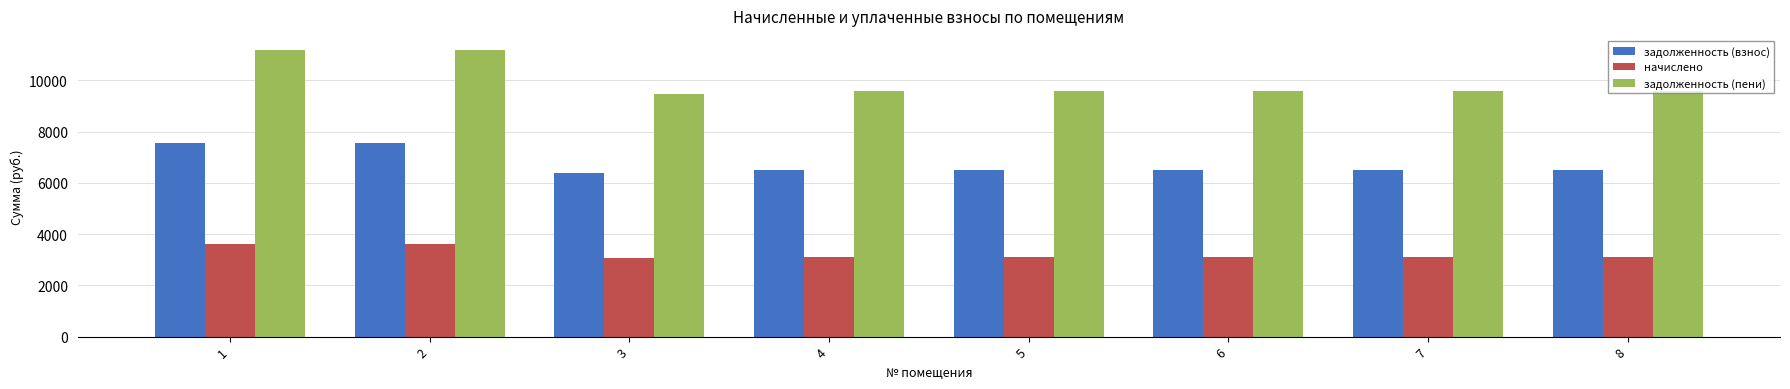

Count the number of data series in this chart.

3